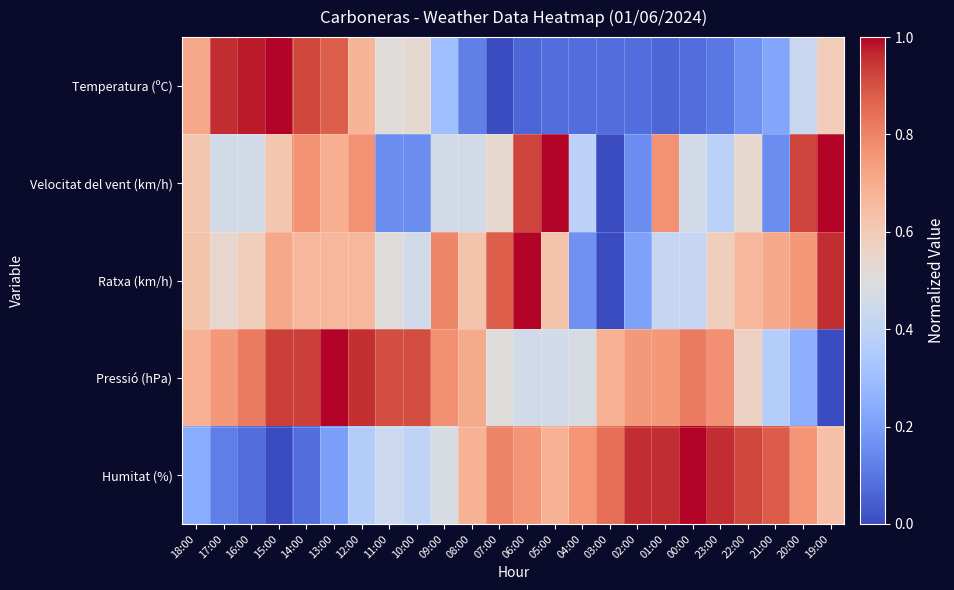

At how many categories does at least one series exceed 0?

24